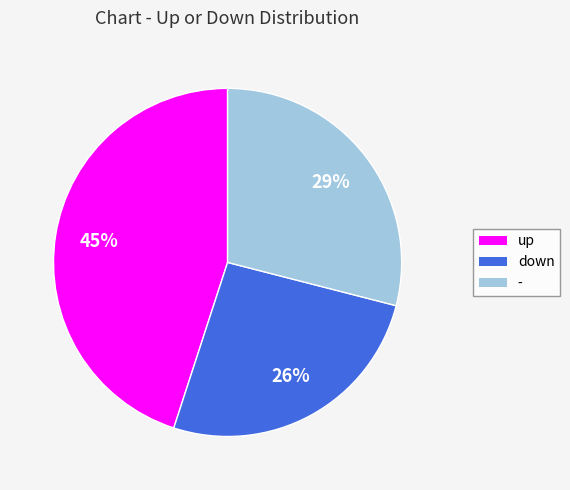

To the nearest percent, what portion does up represent?

45%